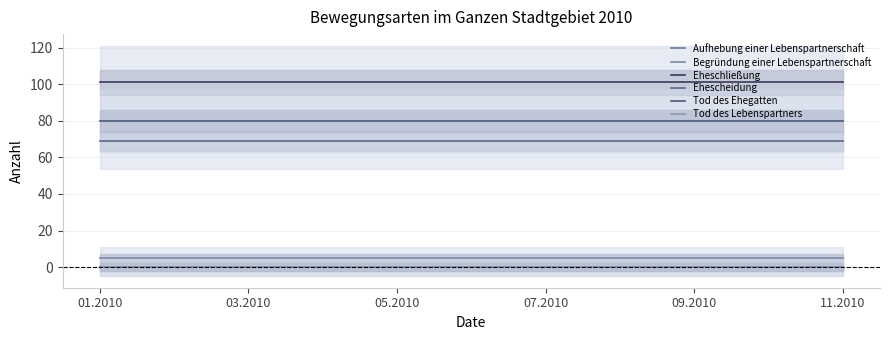

What is the label of the 1st point from the right?

11.2010